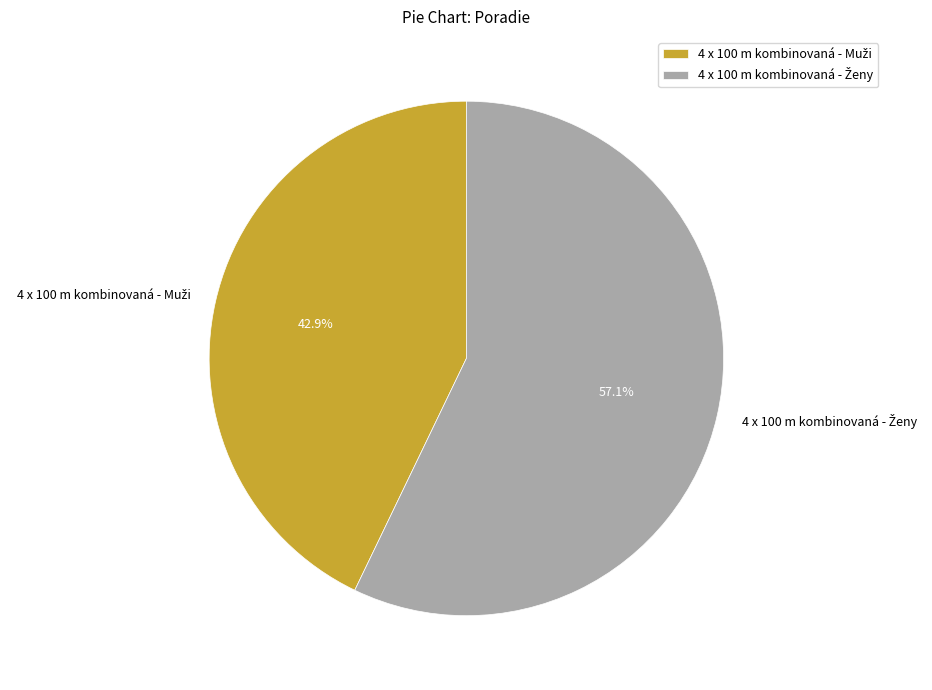

Does any single category account for the majority?

Yes